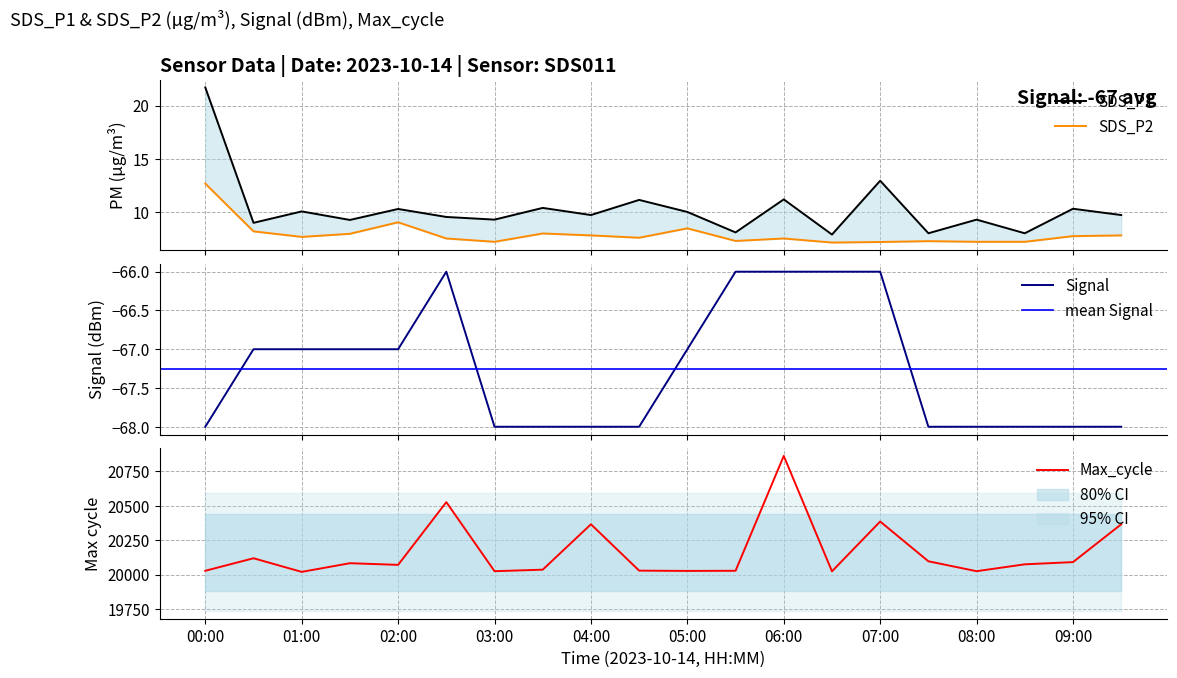

The SDS_P1 series shows 10.4 at 03:30. True or false?

True